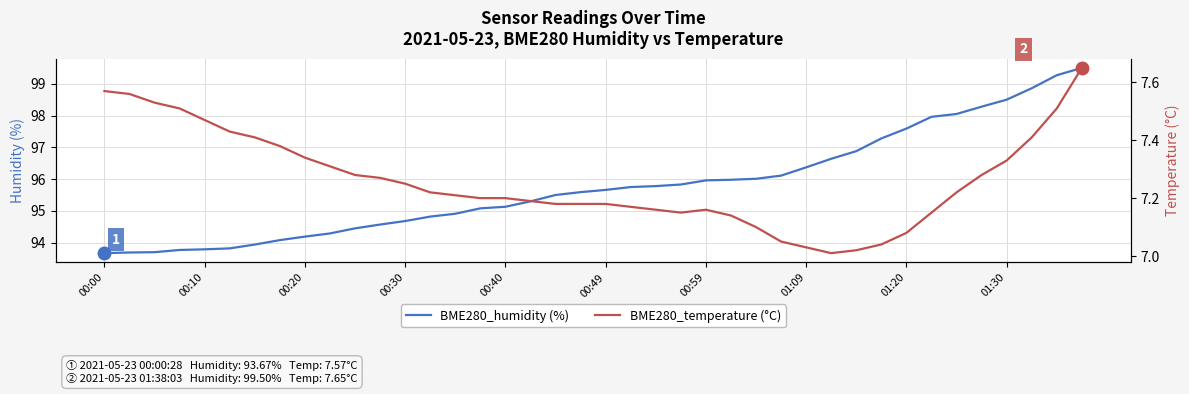

Is it true that BME280_humidity (%) equals 155.2 at 00:20?

False